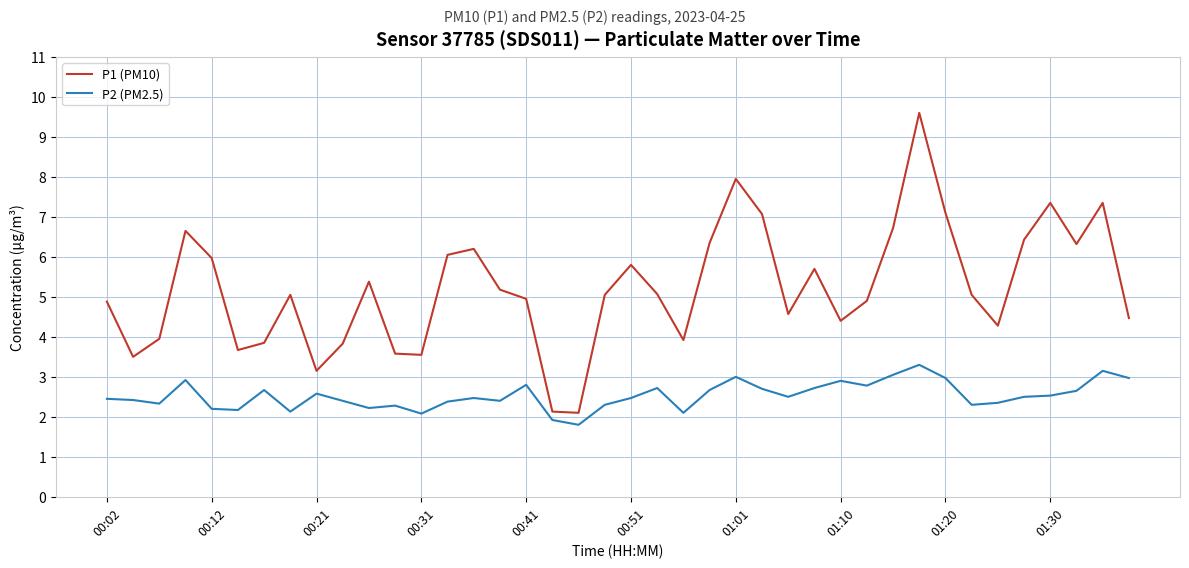

What is the highest value of the P2 (PM2.5) series?

3.3